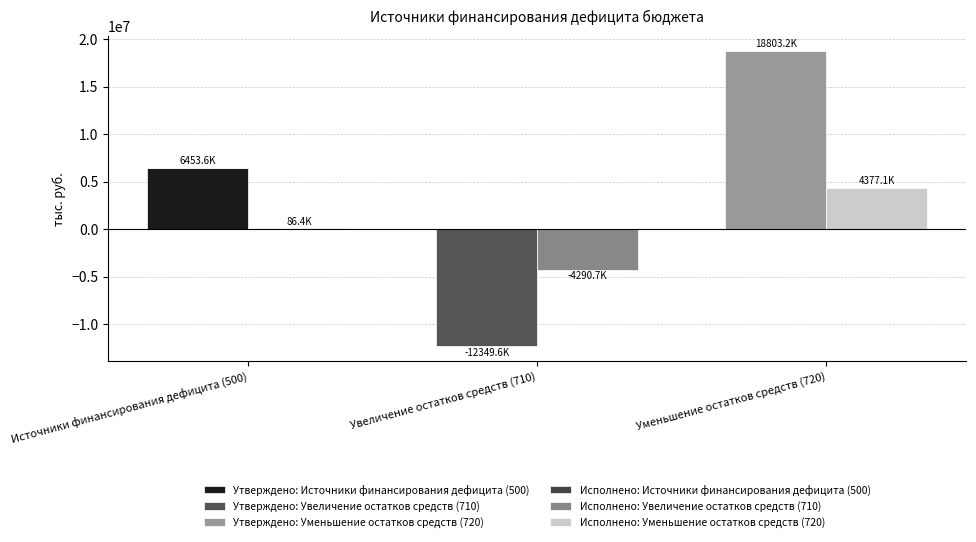

Rank the categories by Утверждено: Уменьшение остатков средств (720) value from highest to lowest.

Уменьшение остатков средств (720), Источники финансирования дефицита (500), Увеличение остатков средств (710)